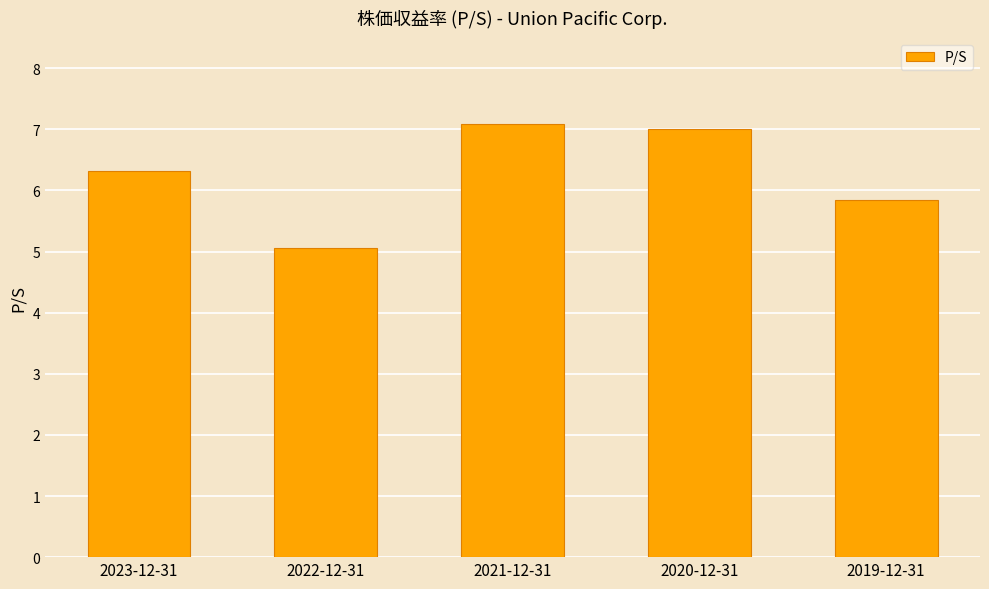

How many data points are above 6?

3